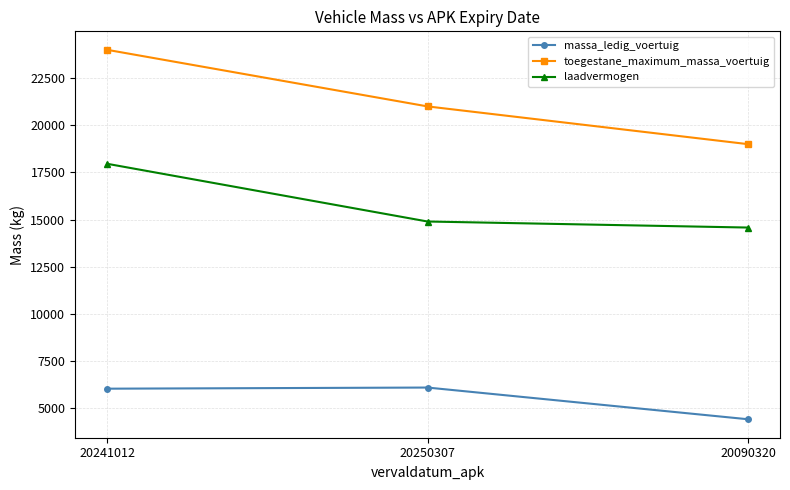

What is the value of the toegestane_maximum_massa_voertuig point at the 2nd from the left?

21000